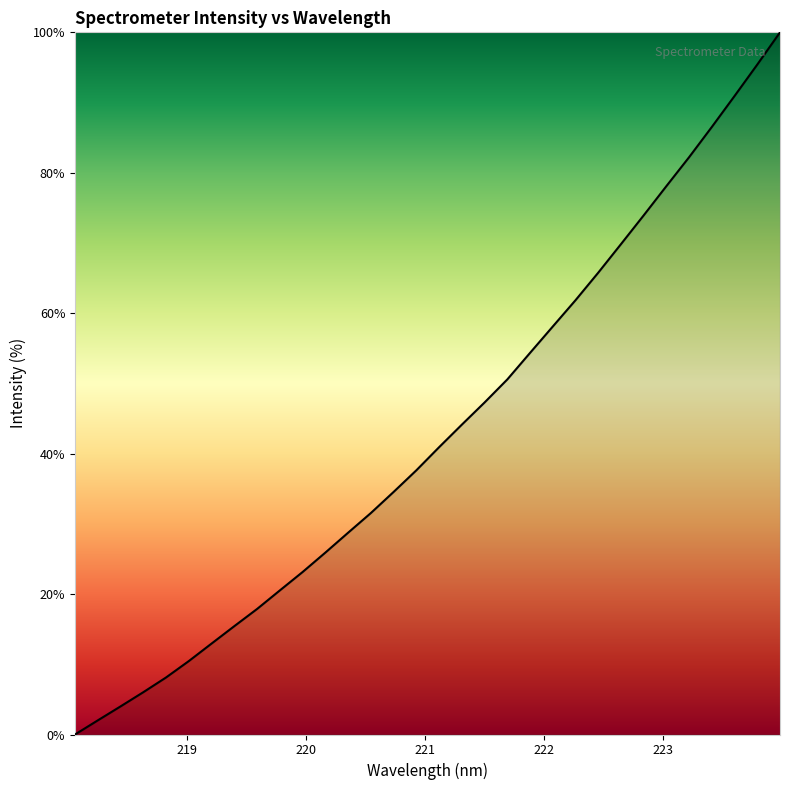

Does the chart display data point markers on the line(s)?

No